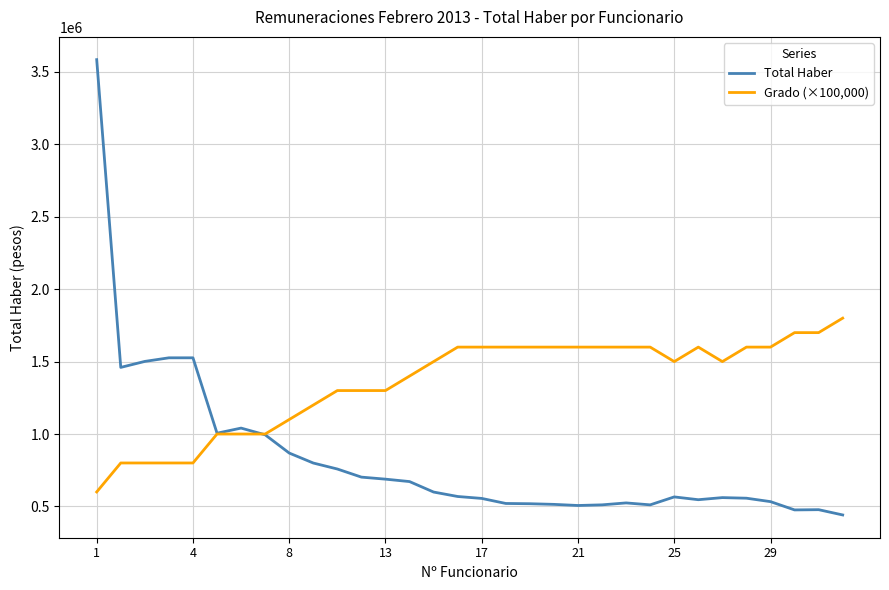

Which series has the widest spread of values?

Total Haber